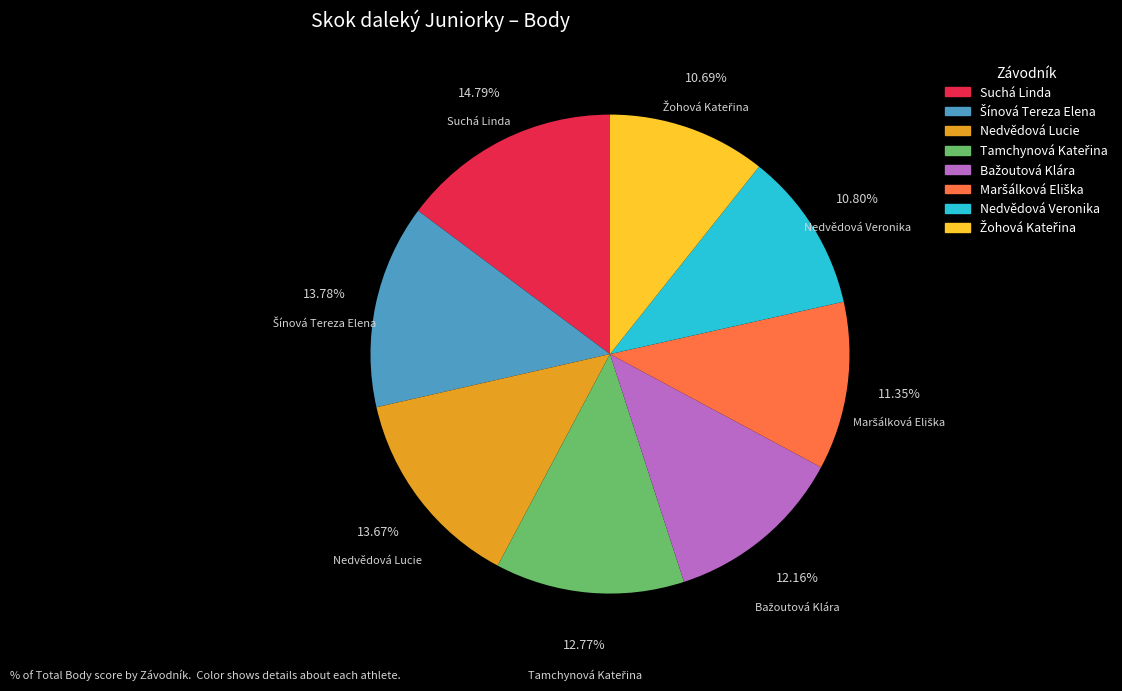

Which slice is the largest?

Suchá Linda